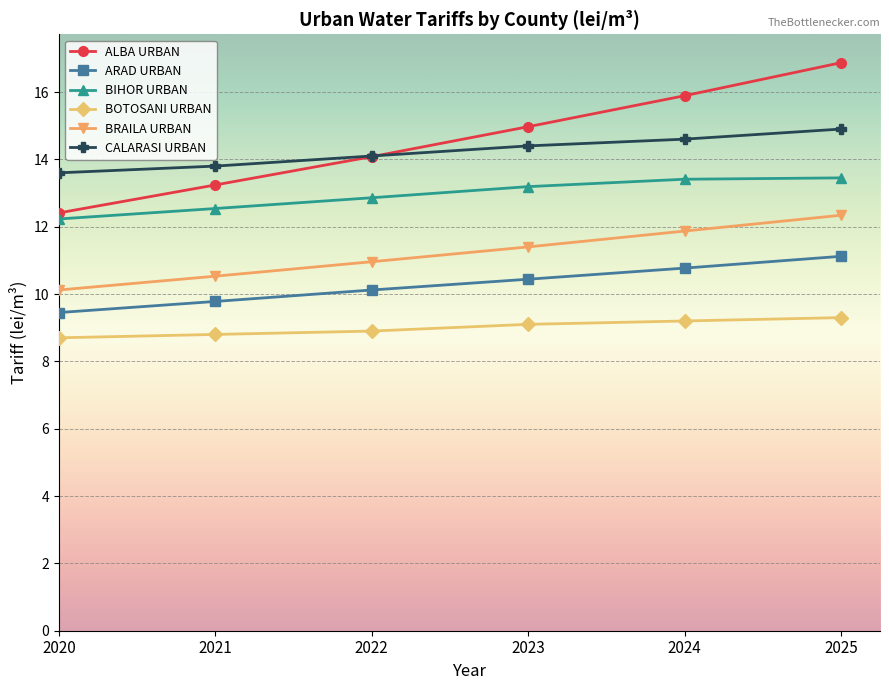

What is the highest value of the BOTOSANI URBAN series?

9.3